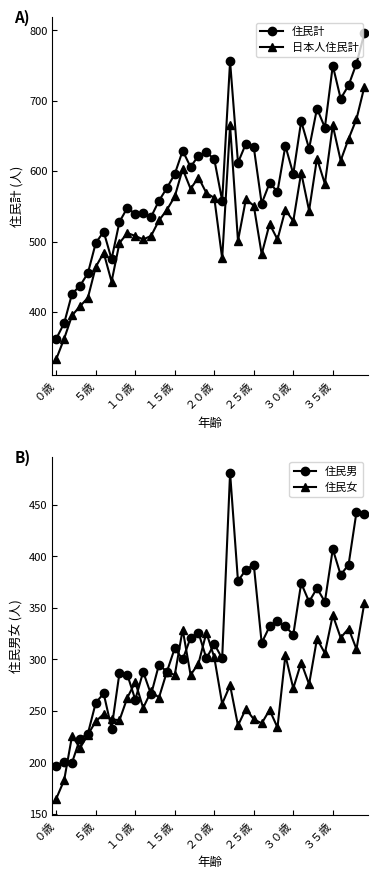

True or false: 日本人住民計 has more than 0 points higher than both neighbors.

True